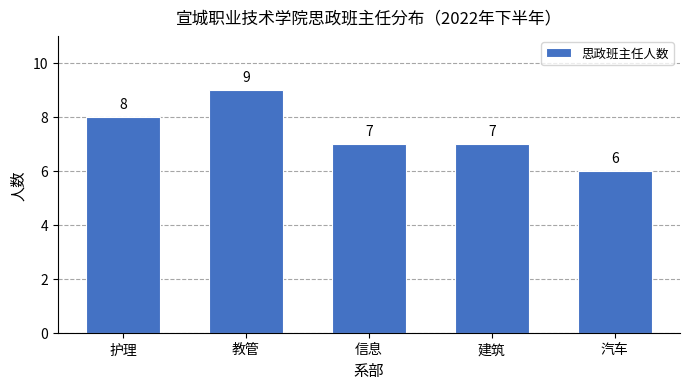

Reading left to right, list all the values displayed in this chart.

8	9	7	7	6